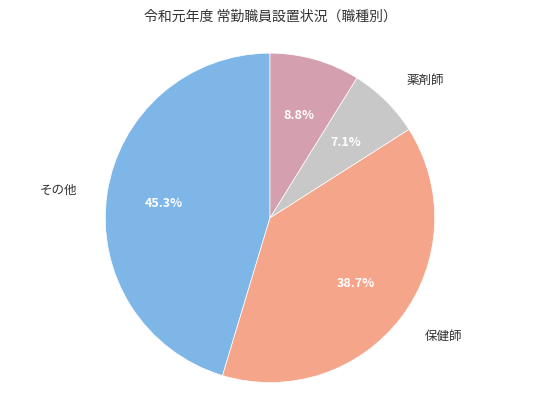

Is there a majority slice in this chart?

No